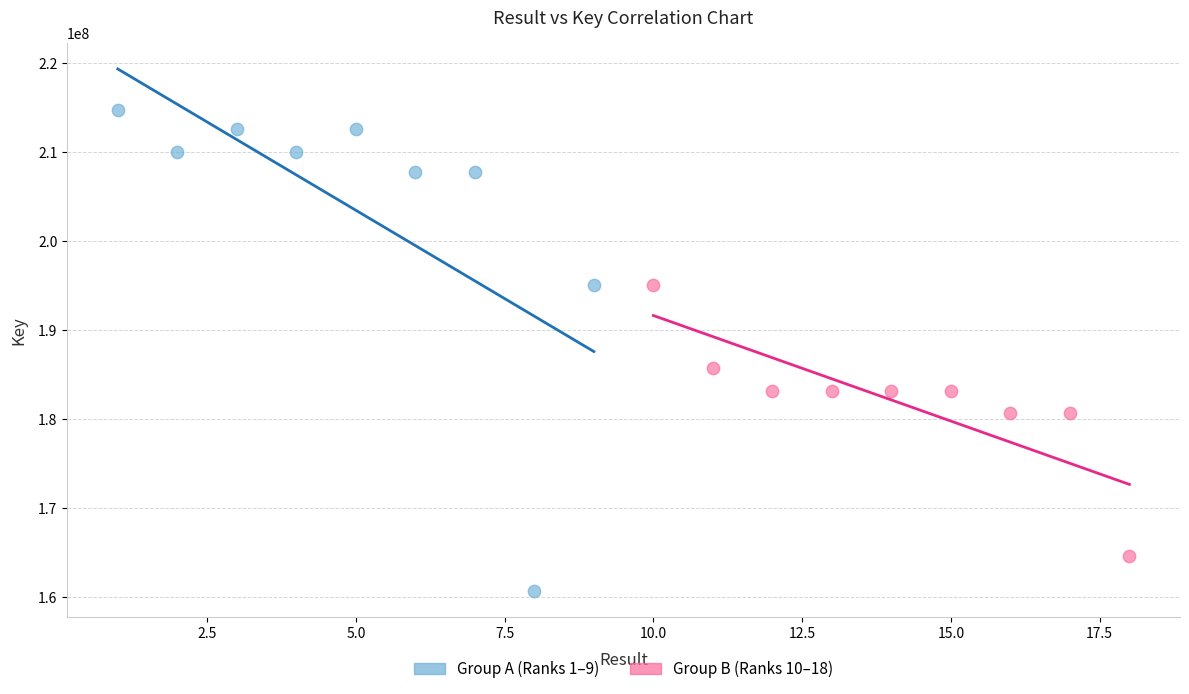

Which series reaches the maximum Y coordinate?

Group A (Ranks 1–9)